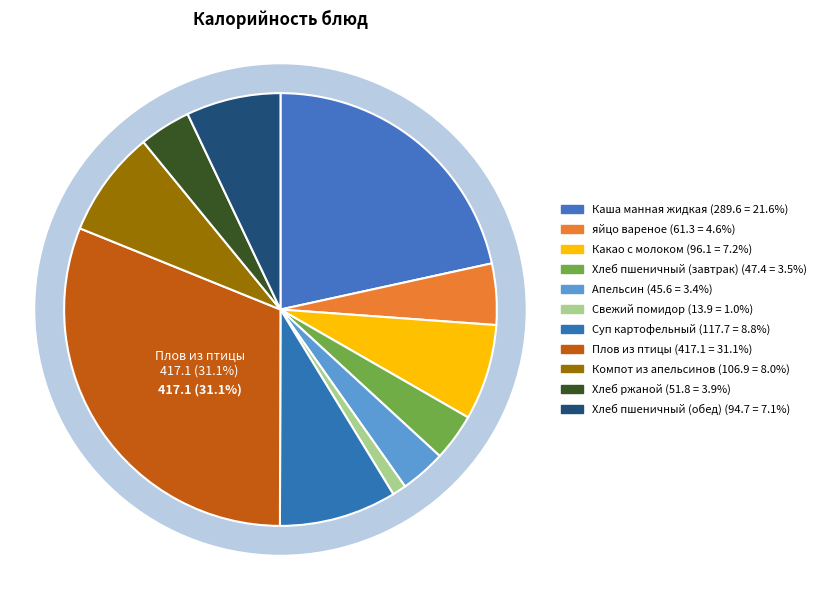

Is Хлеб ржаной the majority of the pie?

No